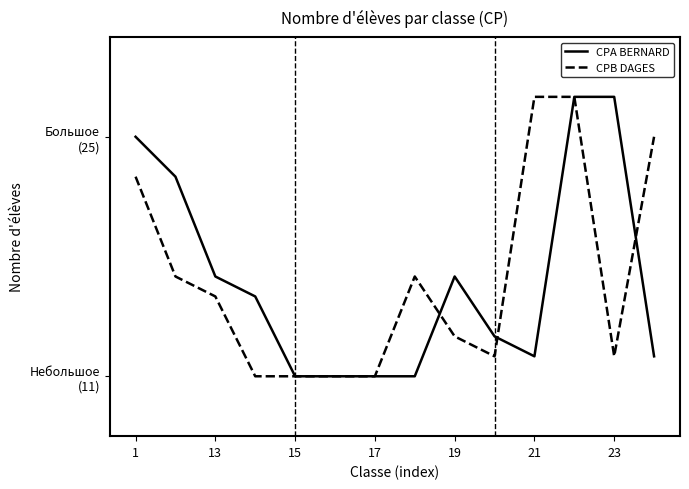

What are all the series names shown in the legend?

CPA BERNARD, CPB DAGES